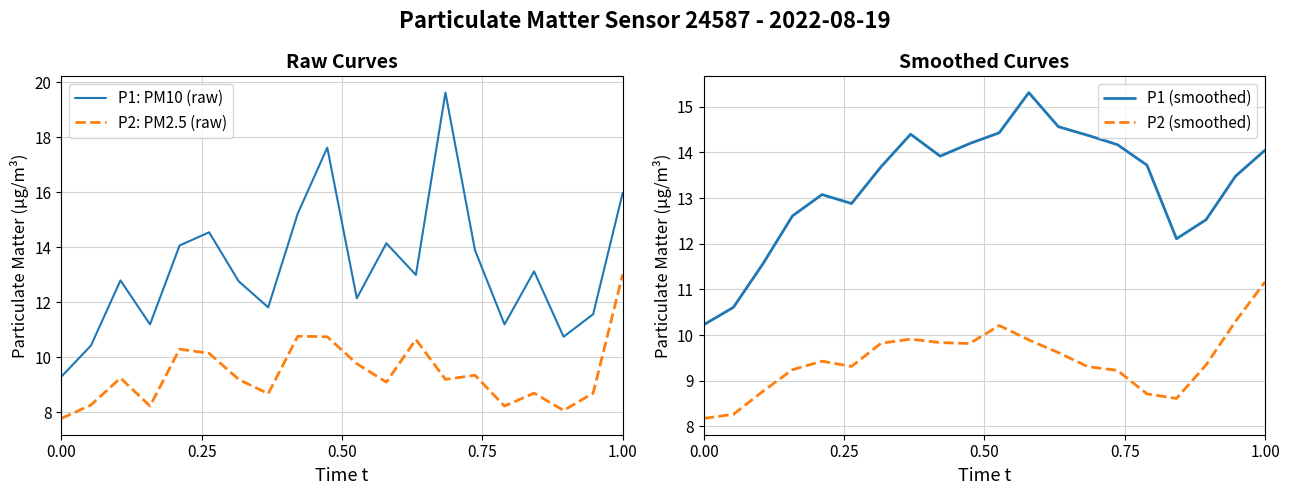

What is the minimum value for P1: PM10 (raw)?

9.3